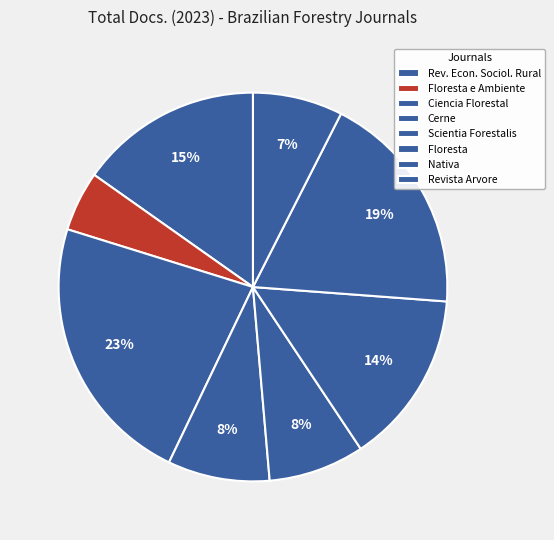

How many segments does this pie chart have?

8